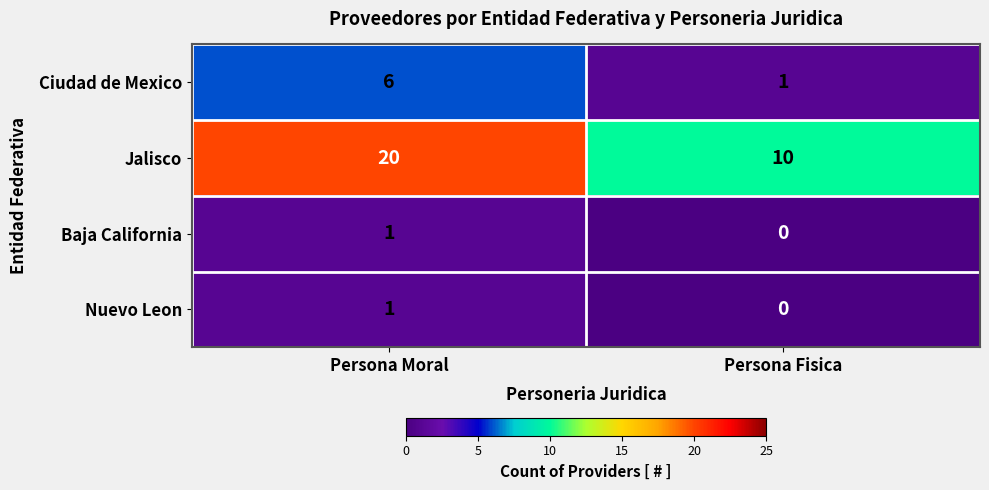

What is the spread (max minus min) of values at Persona Fisica?

10